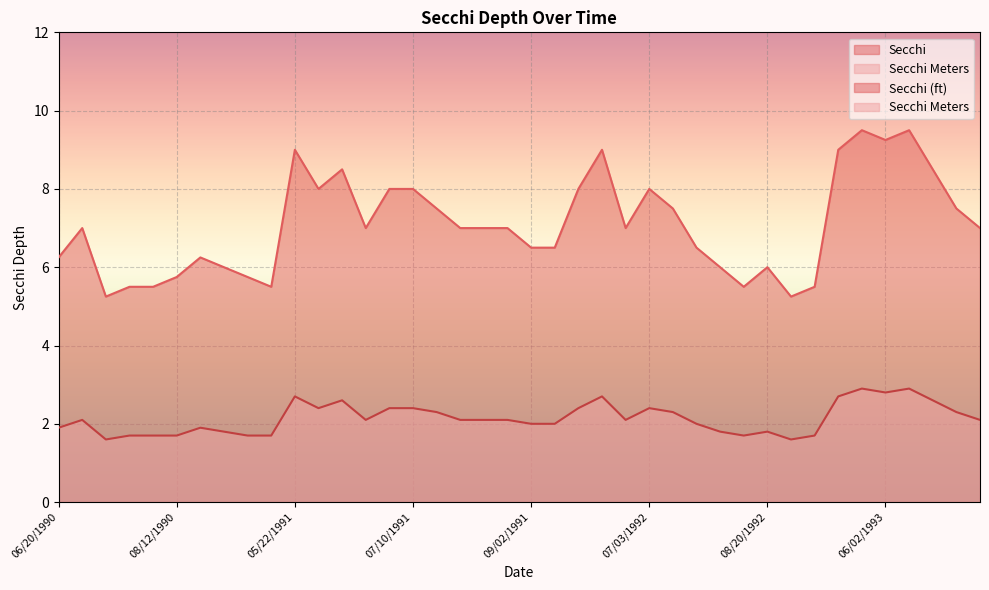

Rank the series by their average value, from lowest to highest.

Secchi Meters, Secchi